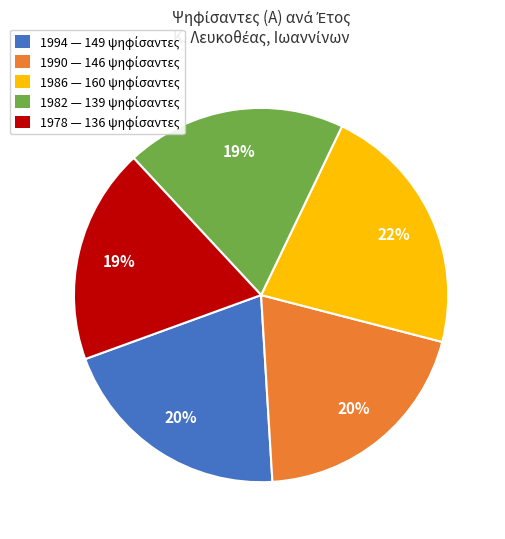

Is there a majority slice in this chart?

No